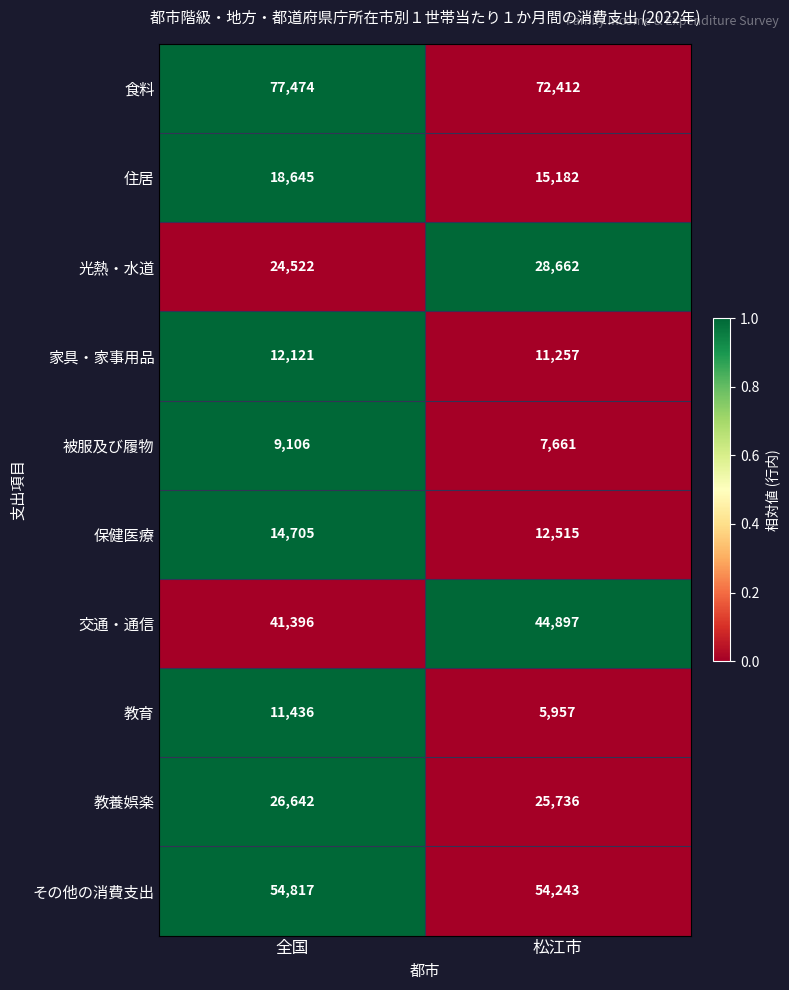

Read the 教育 value at 松江市, to the nearest 100.

6000